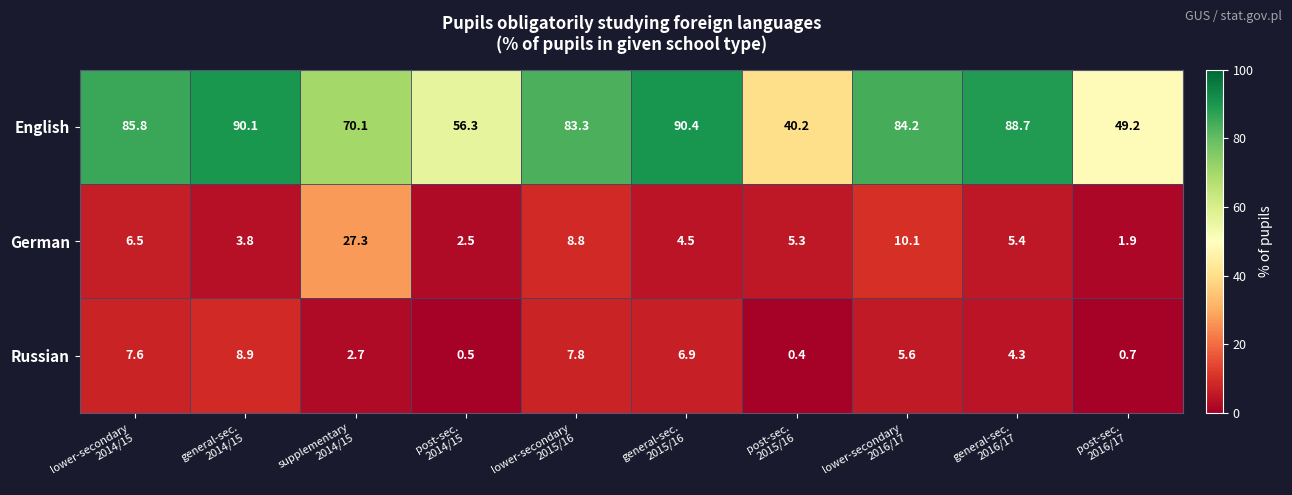

Reading left to right, what are all the values shown in this chart?

English: 85.8	90.1	70.1	56.3	83.3	90.4	40.2	84.2	88.7	49.2
German: 6.5	3.8	27.3	2.5	8.8	4.5	5.3	10.1	5.4	1.9
Russian: 7.6	8.9	2.7	0.5	7.8	6.9	0.4	5.6	4.3	0.7